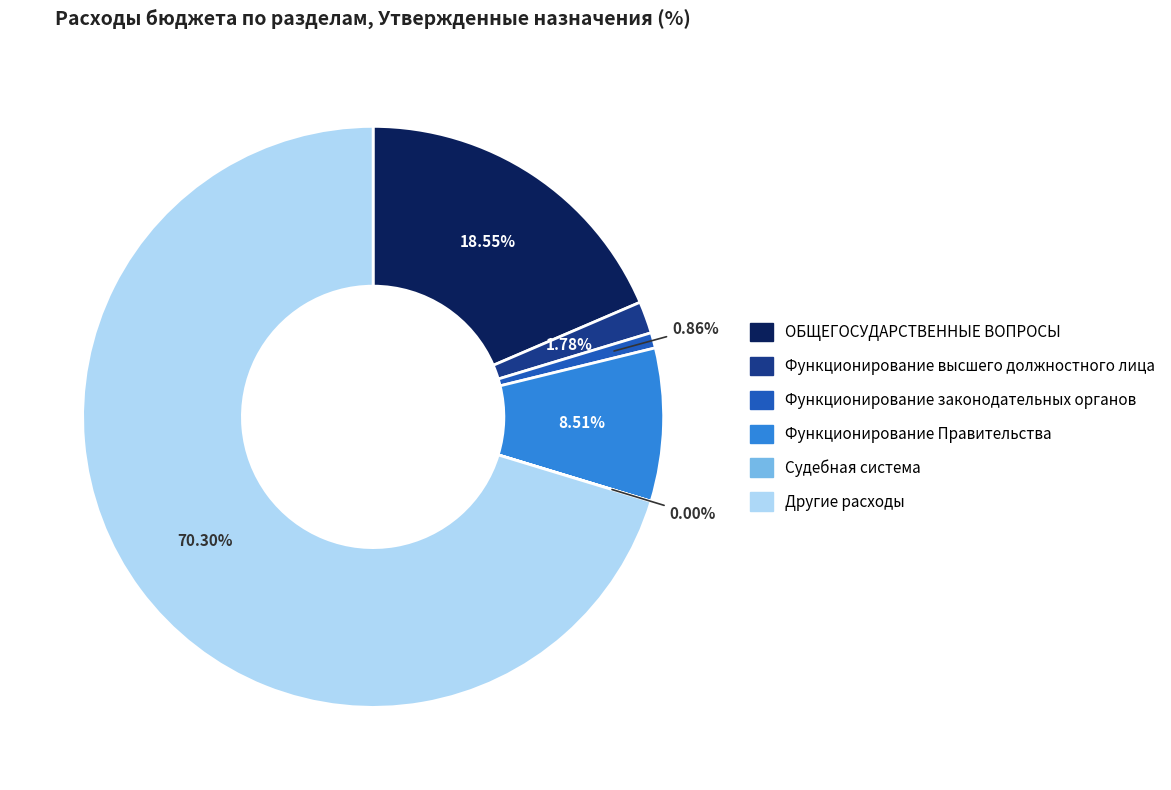

Which slice represents more than half of the pie?

Другие расходы